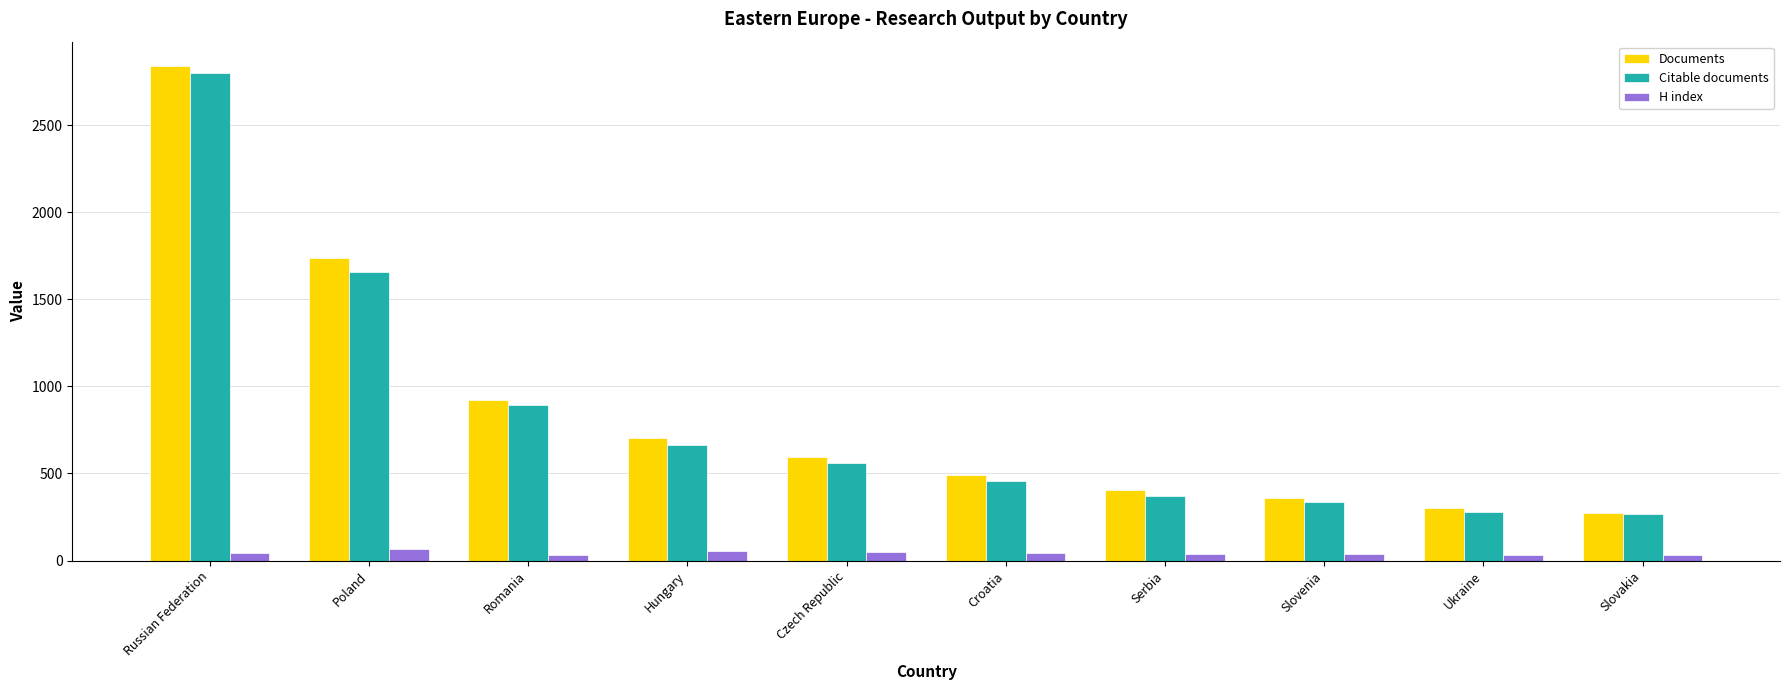

Which series has the largest total across all categories?

Documents